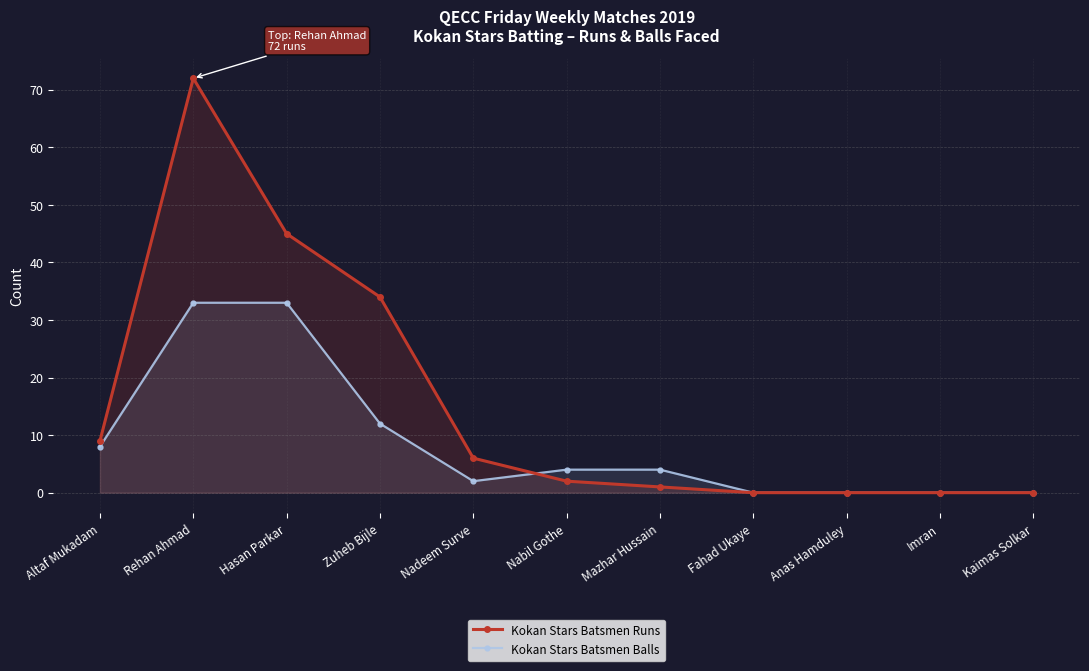

Is the value of Kokan Stars Batsmen Balls at Altaf Mukadam greater than the value of Kokan Stars Batsmen Runs at Fahad Ukaye?

Yes